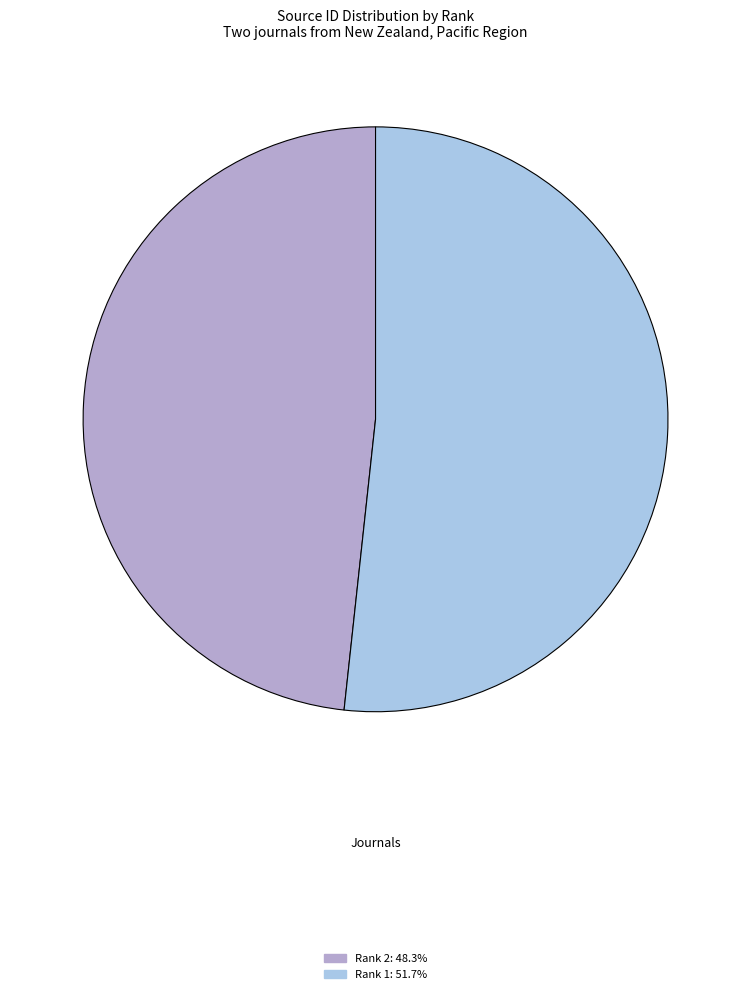

Is there any slice that represents more than half of the pie?

Yes